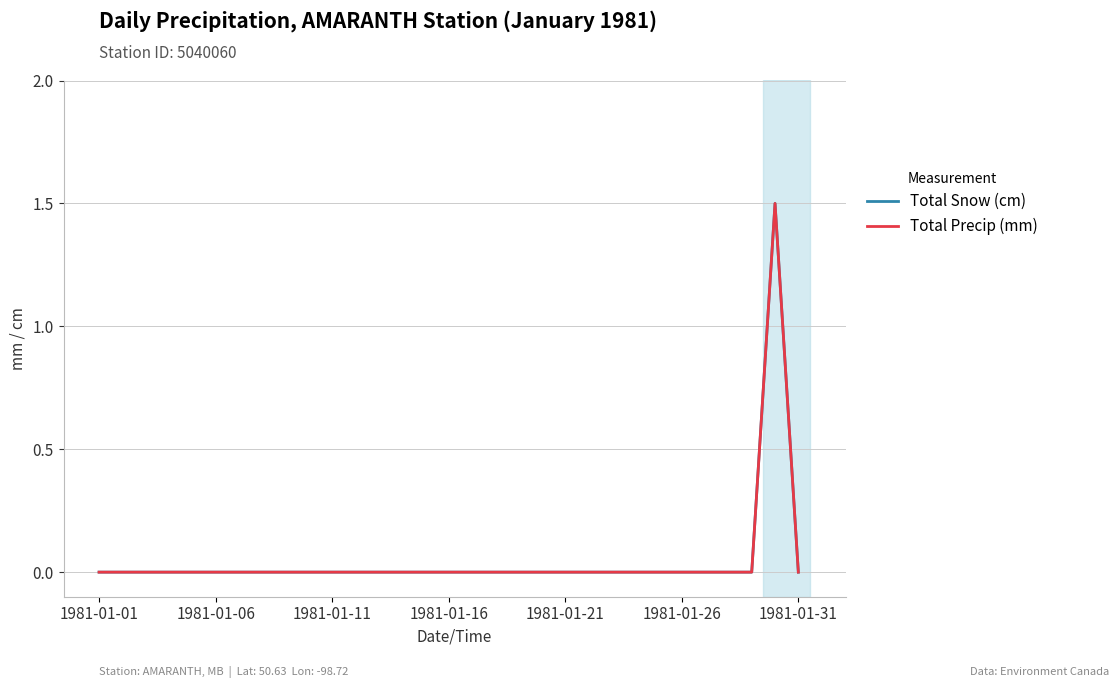

List the series in order of their peak value, highest first.

Total Snow (cm), Total Precip (mm)